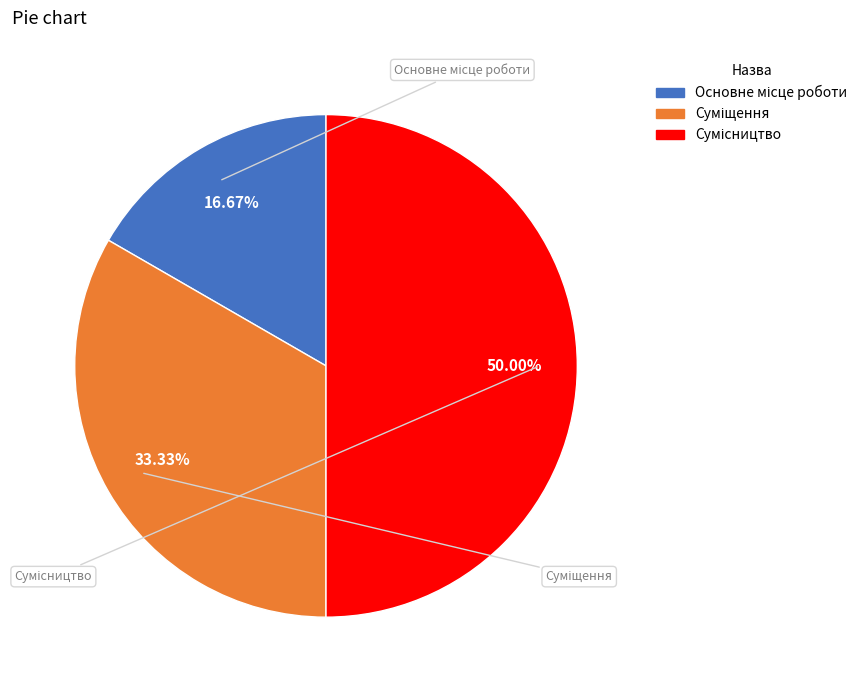

Which slice is the largest?

Сумісництво